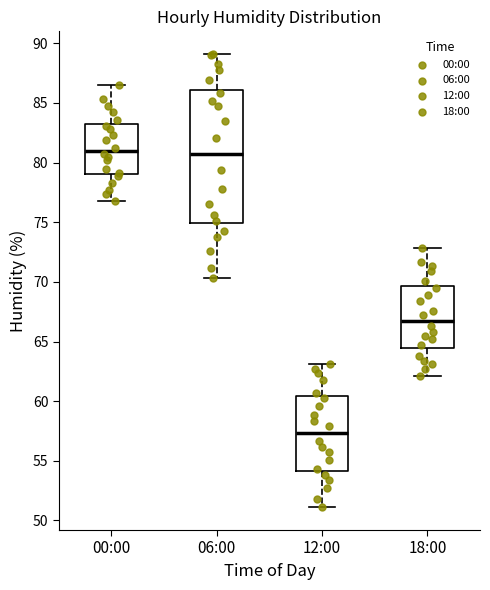

Reading left to right, transcribe this box plot: for each box, give where its median line is, the range the box spans, and where its two whiskers end, as read against the y-axis. The values are not printed on the chart, so give them approximately, as read against the axis.

00:00: median 81.0, box 79.0 to 83.0, whiskers 77.0 to 86.5
06:00: median 81.0, box 75.0 to 86.0, whiskers 70.5 to 89.0
12:00: median 57.5, box 54.0 to 60.5, whiskers 51.0 to 63.0
18:00: median 67.0, box 64.5 to 69.5, whiskers 62.0 to 73.0